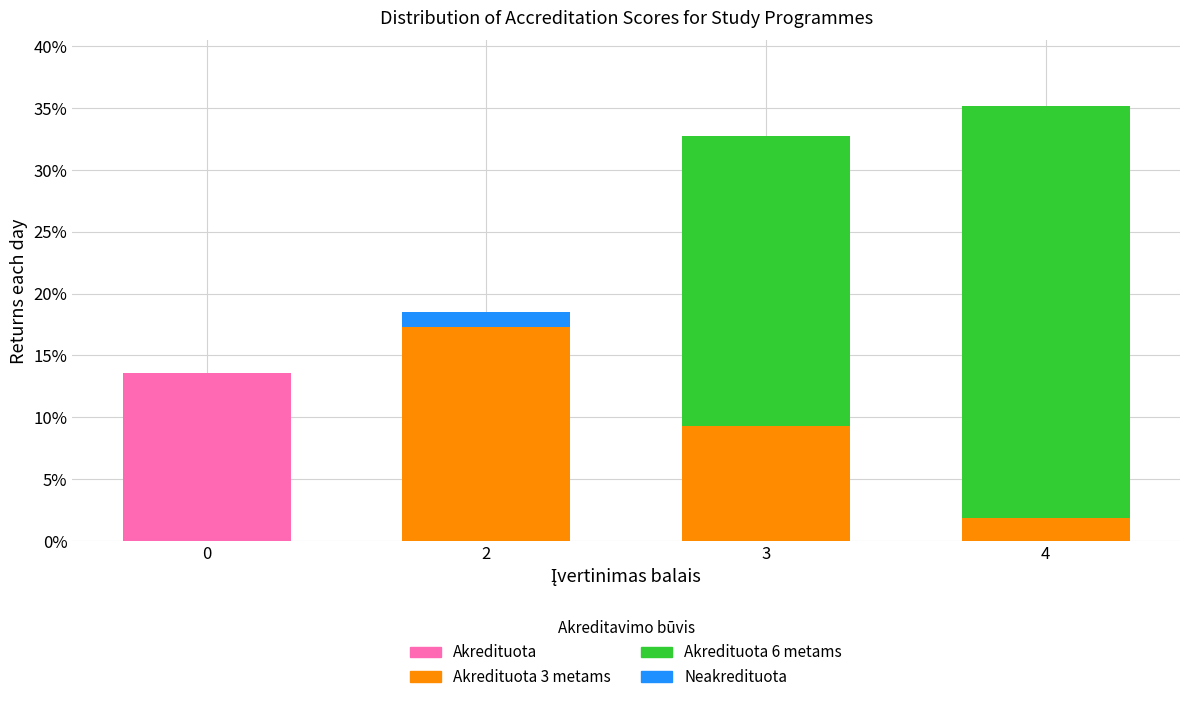

Reading left to right, list the values for the Akredituota series.

0=13.6	2=0.0	3=0.0	4=0.0